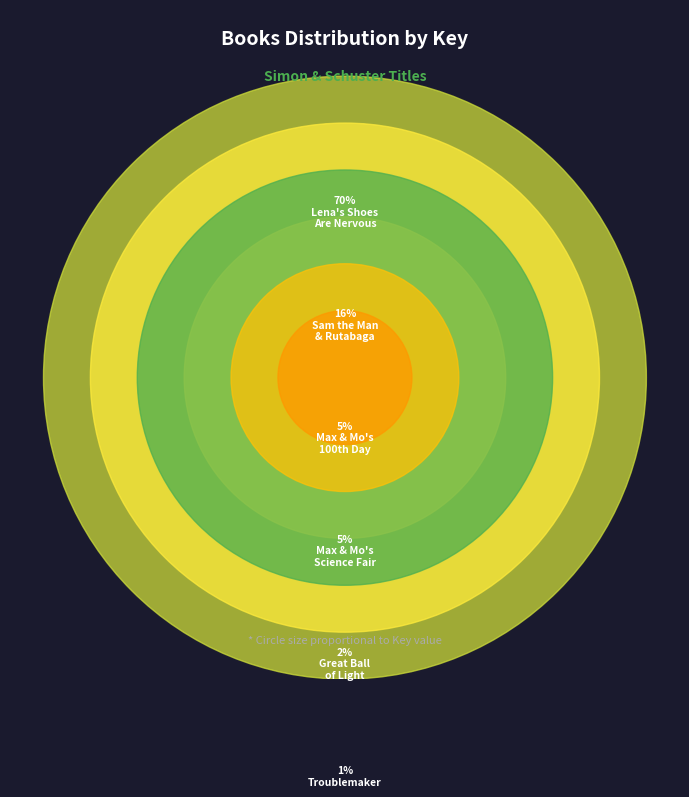

What is the largest slice in the pie chart?

Lena's Shoes Are Nervous